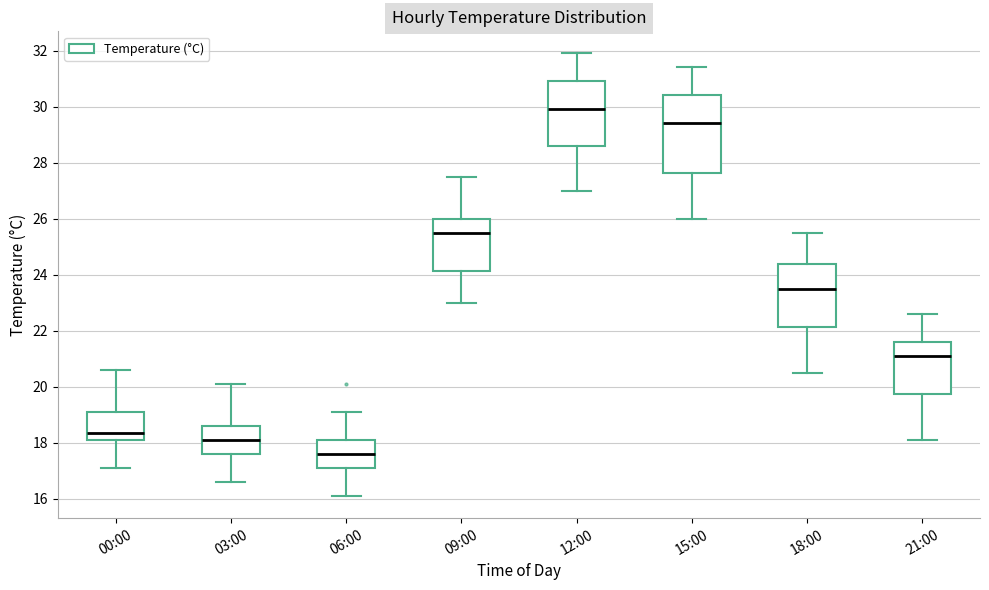

Comparing the boxes themselves (not the whiskers), which one is the tallest?

15:00